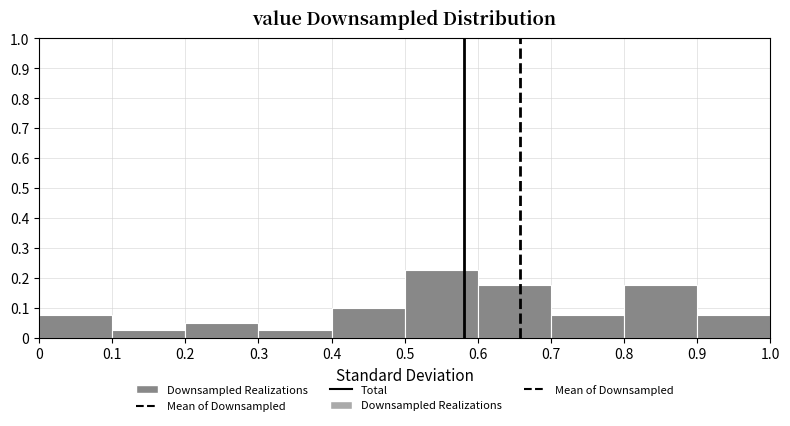

Reading left to right, list every bar in this chart as the range it spans on the x-axis followed by its height. The values are not printed on the chart, so give them approximately, as read against the axis.

0 to 0.1: 0.08
0.1 to 0.2: 0.03
0.2 to 0.3: 0.05
0.3 to 0.4: 0.03
0.4 to 0.5: 0.10
0.5 to 0.6: 0.23
0.6 to 0.7: 0.18
0.7 to 0.8: 0.08
0.8 to 0.9: 0.18
0.9 to 1.0: 0.08